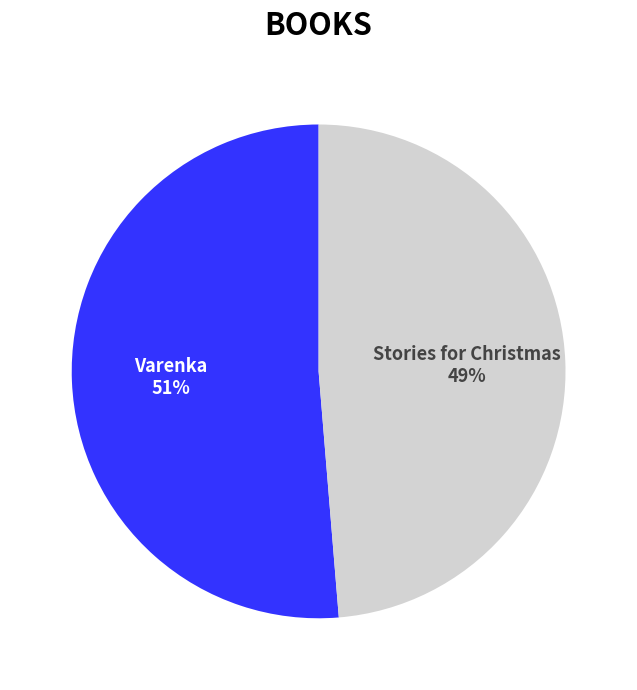

Between Varenka and Stories for Christmas, which is larger?

Varenka